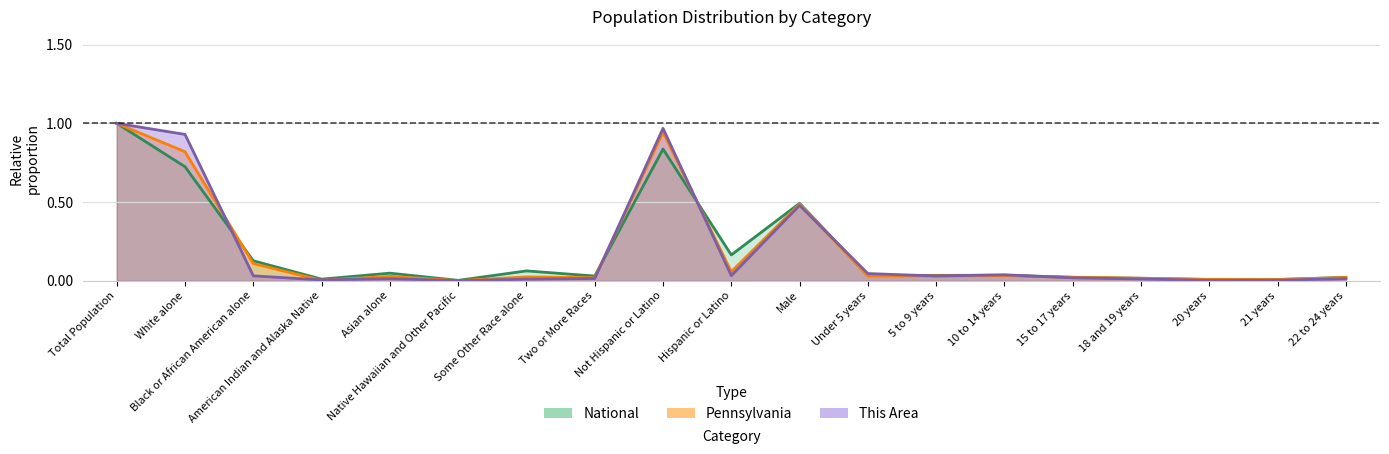

Reading left to right, list all the values displayed in this chart.

This Area: Total Population=1.0	White alone=0.9	Black or African American alone=0.0	American Indian and Alaska Native=0.0	Asian alone=0.0	Native Hawaiian and Other Pacific=0.0	Some Other Race alone=0.0	Two or More Races=0.0	Not Hispanic or Latino=1.0	Hispanic or Latino=0.0	Male=0.5	Under 5 years=0.0	5 to 9 years=0.0	10 to 14 years=0.0	15 to 17 years=0.0	18 and 19 years=0.0	20 years=0.0	21 years=0.0	22 to 24 years=0.0
Pennsylvania: Total Population=1.0	White alone=0.8	Black or African American alone=0.1	American Indian and Alaska Native=0.0	Asian alone=0.0	Native Hawaiian and Other Pacific=0.0	Some Other Race alone=0.0	Two or More Races=0.0	Not Hispanic or Latino=0.9	Hispanic or Latino=0.1	Male=0.5	Under 5 years=0.0	5 to 9 years=0.0	10 to 14 years=0.0	15 to 17 years=0.0	18 and 19 years=0.0	20 years=0.0	21 years=0.0	22 to 24 years=0.0
National: Total Population=1.0	White alone=0.7	Black or African American alone=0.1	American Indian and Alaska Native=0.0	Asian alone=0.0	Native Hawaiian and Other Pacific=0.0	Some Other Race alone=0.1	Two or More Races=0.0	Not Hispanic or Latino=0.8	Hispanic or Latino=0.2	Male=0.5	Under 5 years=0.0	5 to 9 years=0.0	10 to 14 years=0.0	15 to 17 years=0.0	18 and 19 years=0.0	20 years=0.0	21 years=0.0	22 to 24 years=0.0